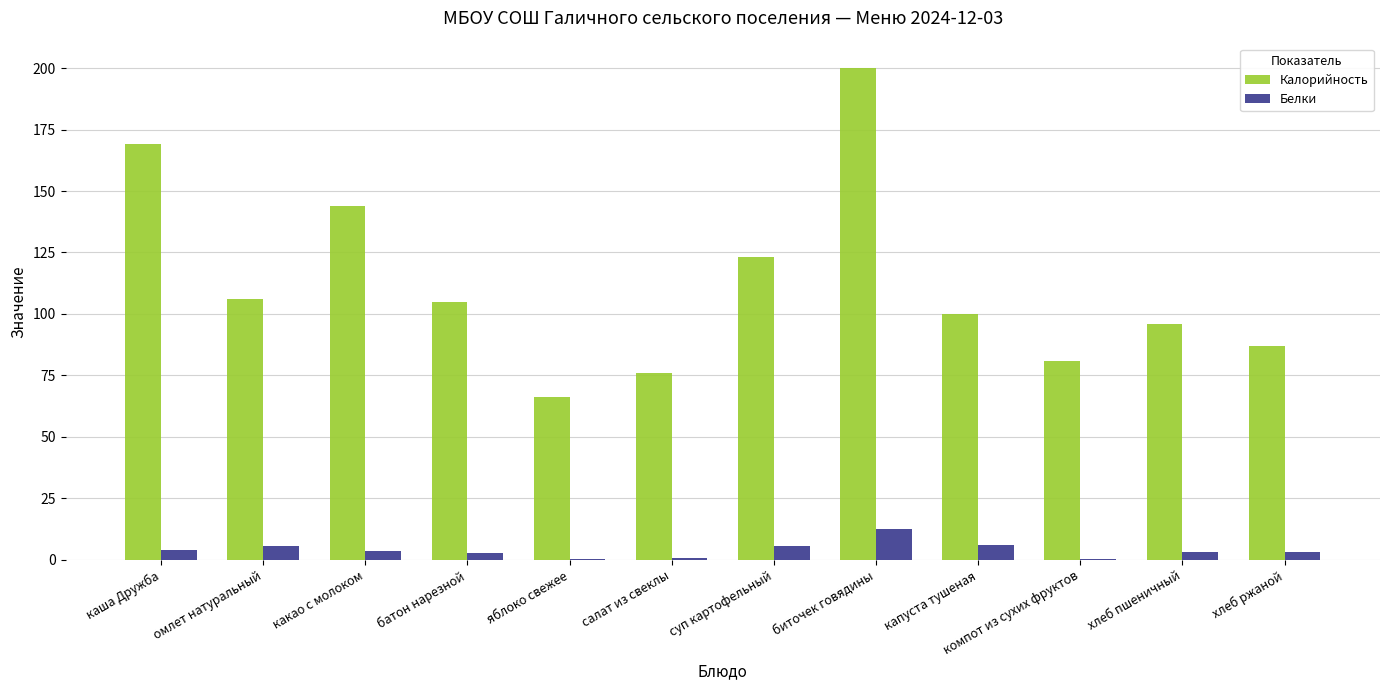

What is the maximum value shown in the chart?

200.0